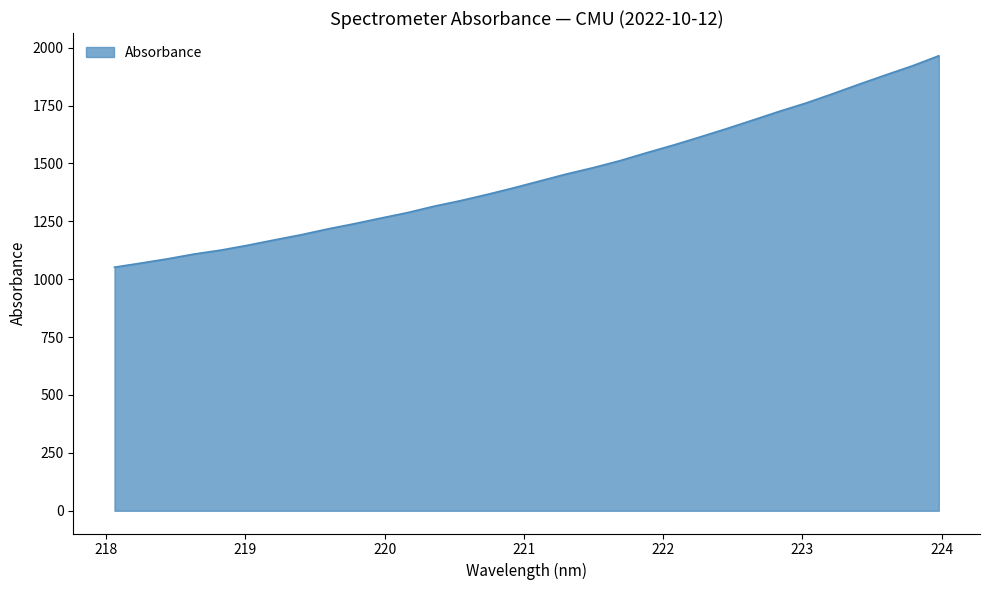

What is the maximum value shown in the chart?

1965.2